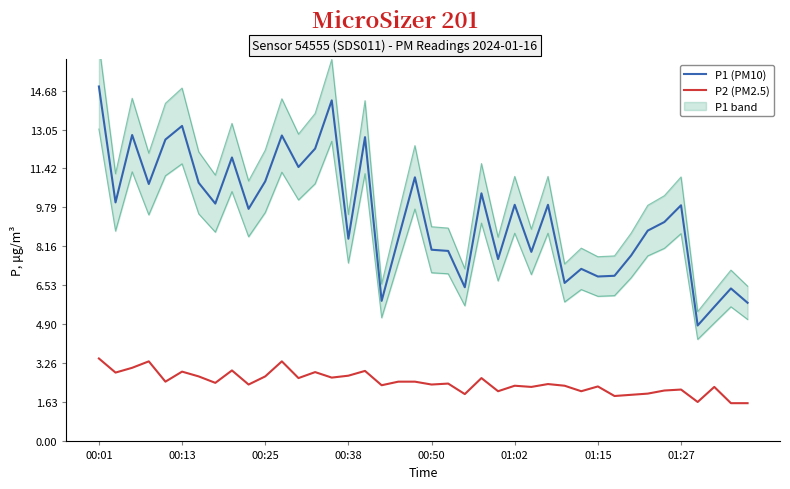

Which series has the largest total across all categories?

P1 (PM10)